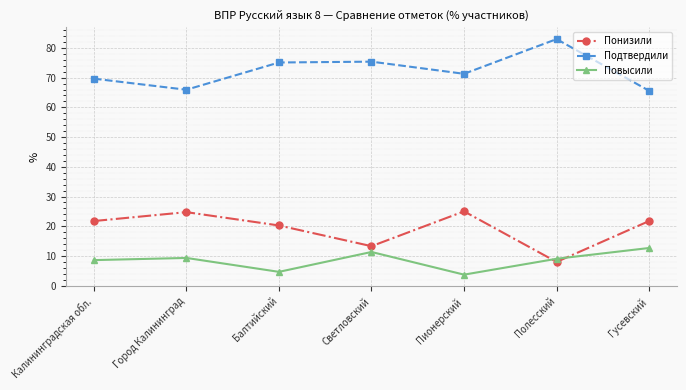

What is the spread (max minus min) of values at Город Калининград?

56.6